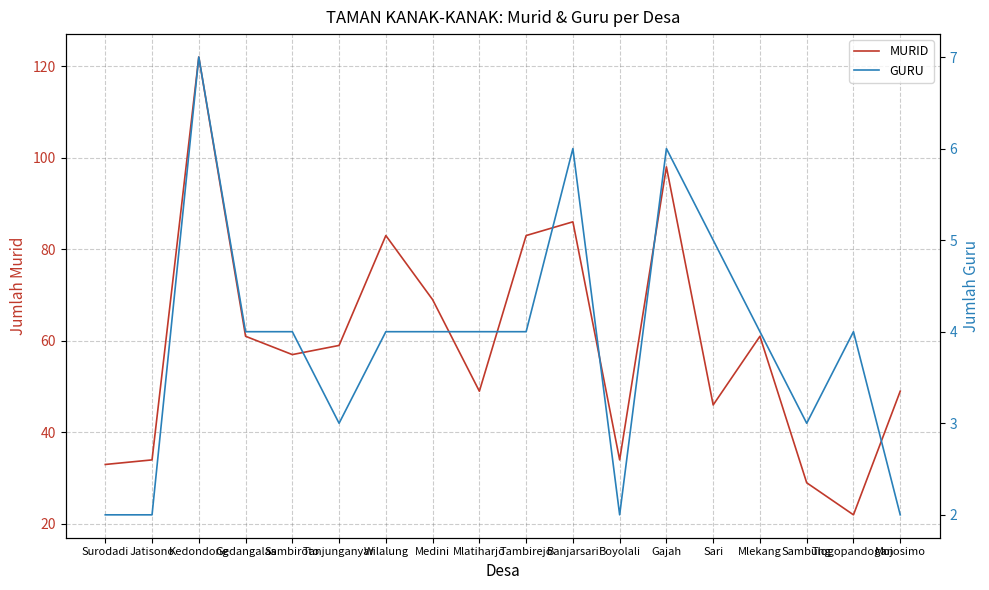

Where is MURID nearest to the value 72?

Medini